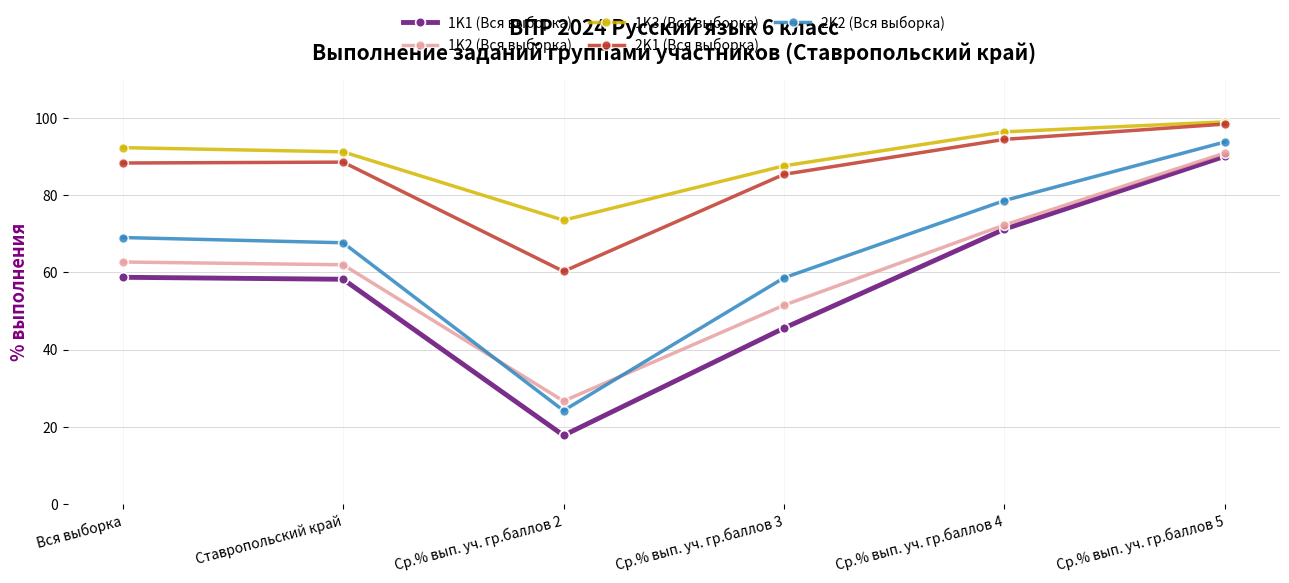

After their last crossing, which series has the higher values: 2K2 (Вся выборка) or 1K2 (Вся выборка)?

2K2 (Вся выборка)